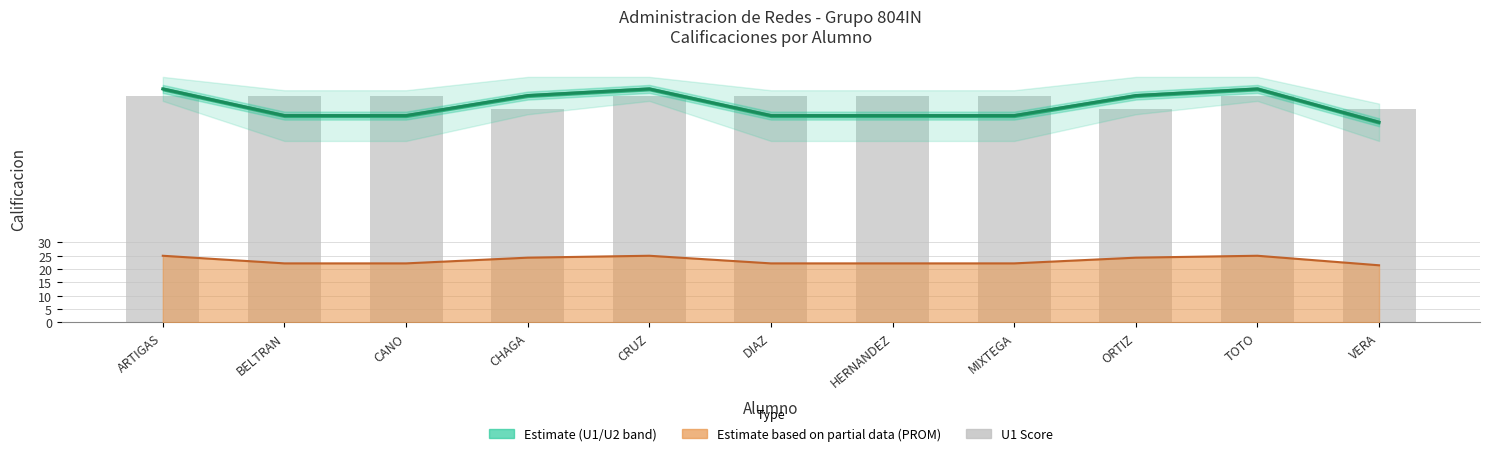

How many categories are shown in the chart?

11